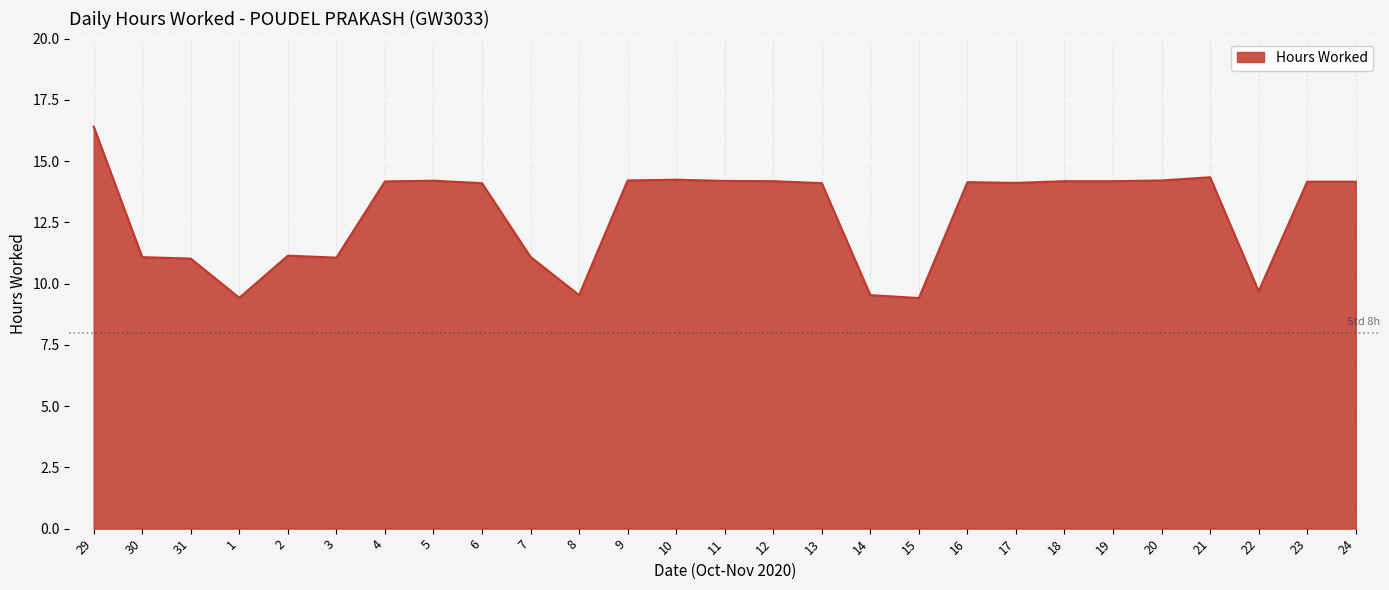

What is the change in value from 1 to 17?

+4.7